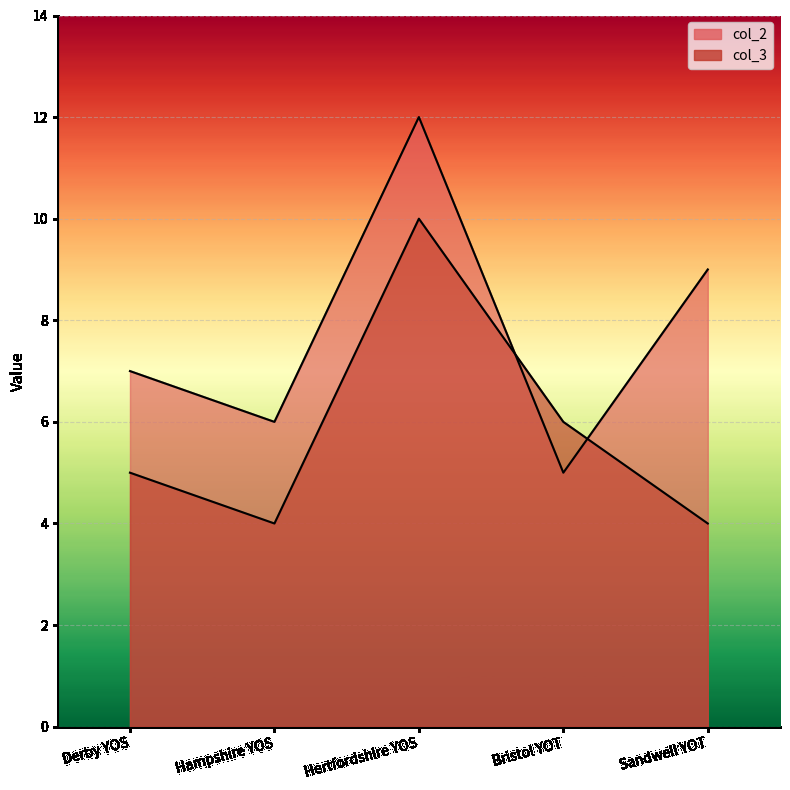

Where is the first local minimum for col_3?

Hampshire YOS